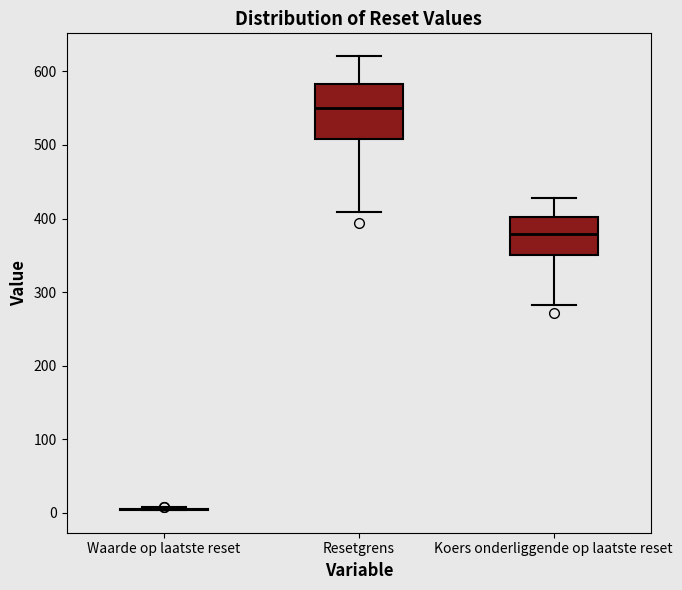

Reading left to right, transcribe this box plot: for each box, give where its median line is, the range the box spans, and where its two whiskers end, as read against the y-axis. The values are not printed on the chart, so give them approximately, as read against the axis.

Waarde op laatste reset: box collapsed to a line at 0, whiskers 0 to 10
Resetgrens: median 550, box 510 to 580, whiskers 410 to 620
Koers onderliggende op laatste reset: median 380, box 350 to 400, whiskers 280 to 430